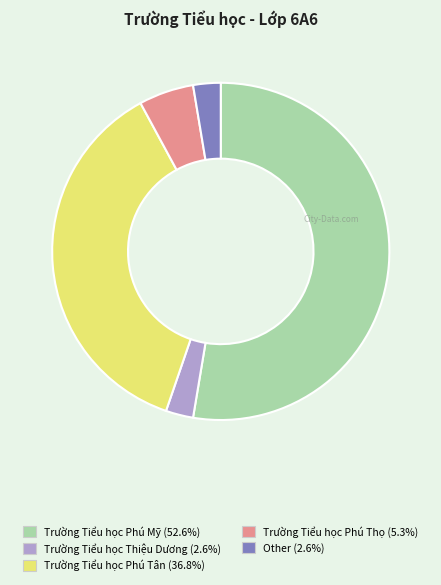

Is there any slice that represents more than half of the pie?

Yes